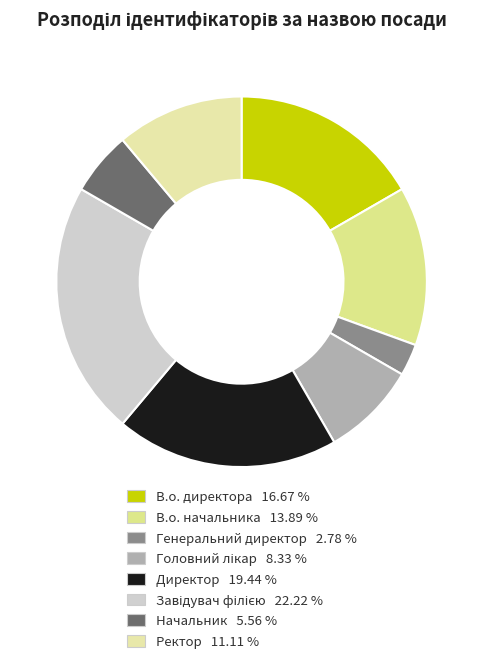

How many slices are in this pie chart?

8